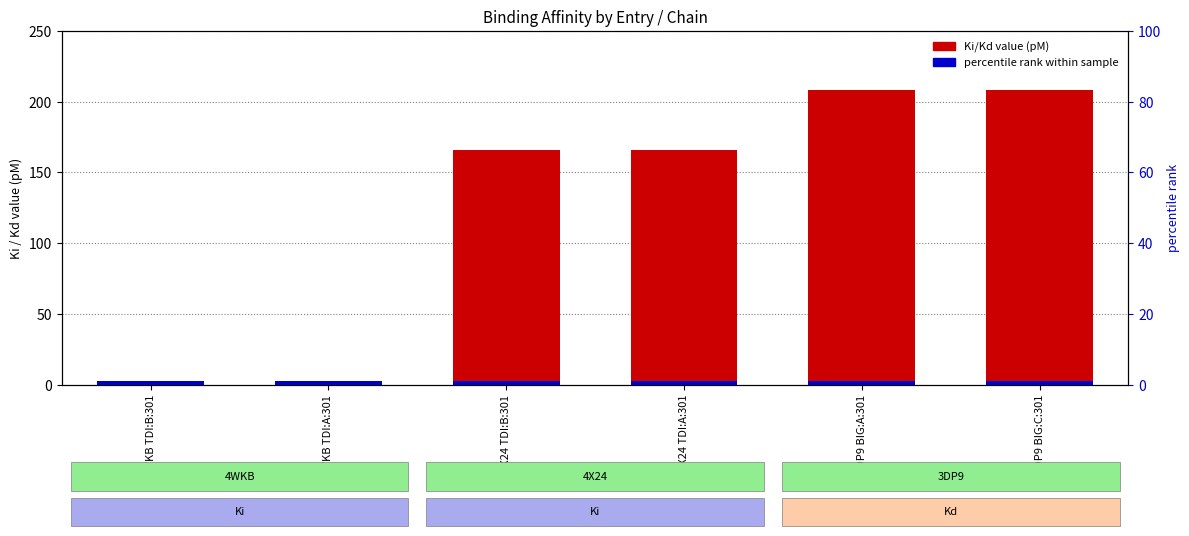

True or false: Ki/Kd value (pM) has a value of 208.0 at 3DP9 BIG:C:301.

True